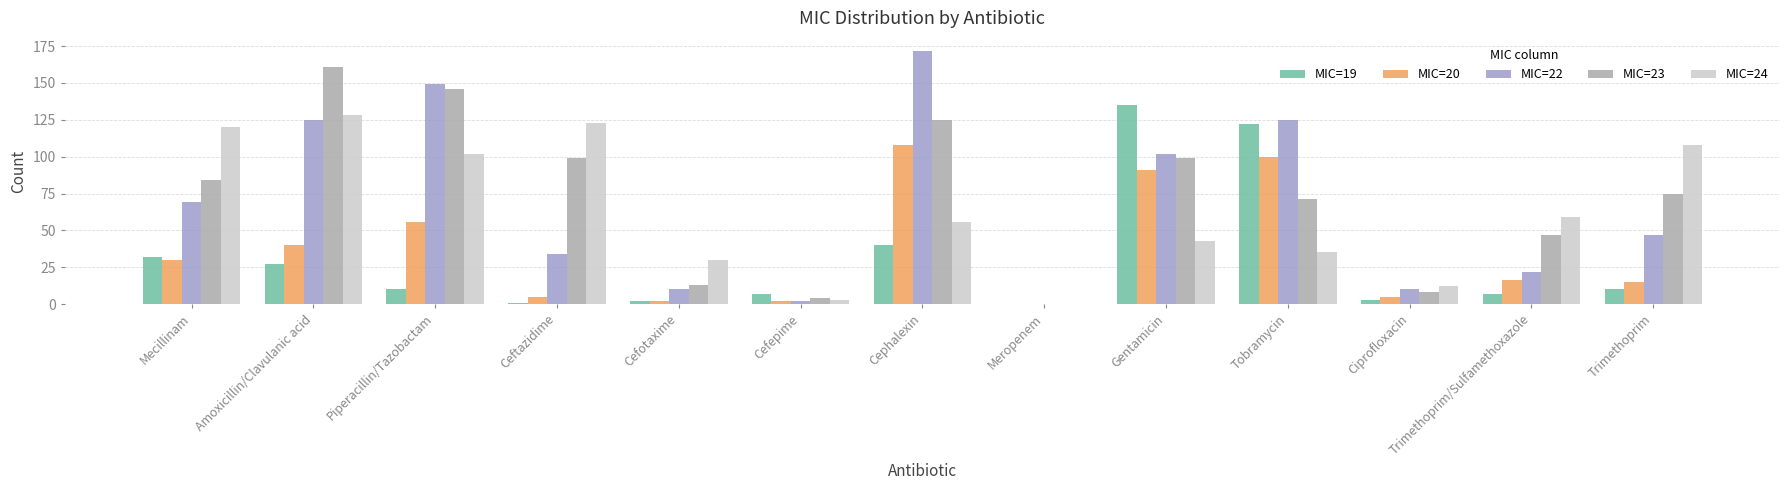

What is the sum of all MIC=24 values?

819